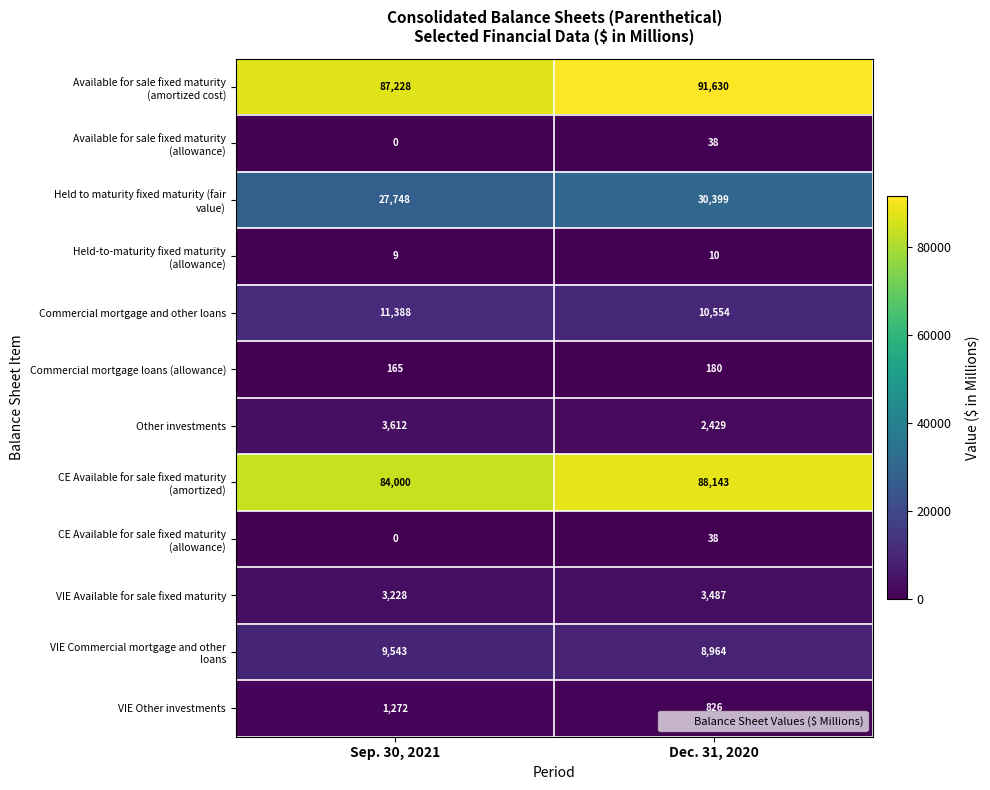

What is the greatest value displayed?

91630